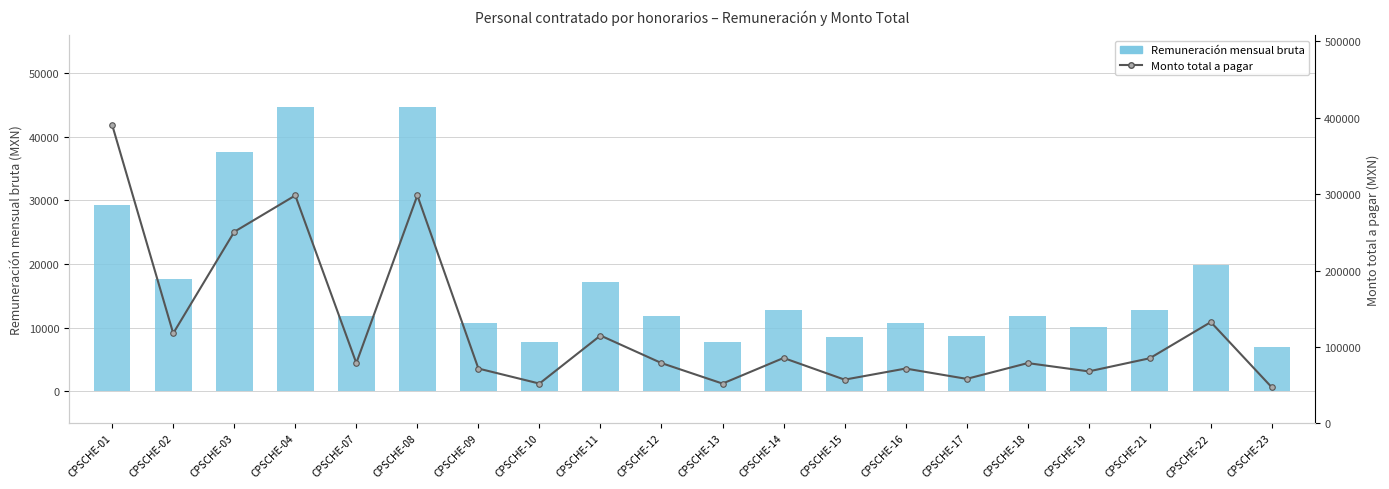

Are the bars horizontal?

No